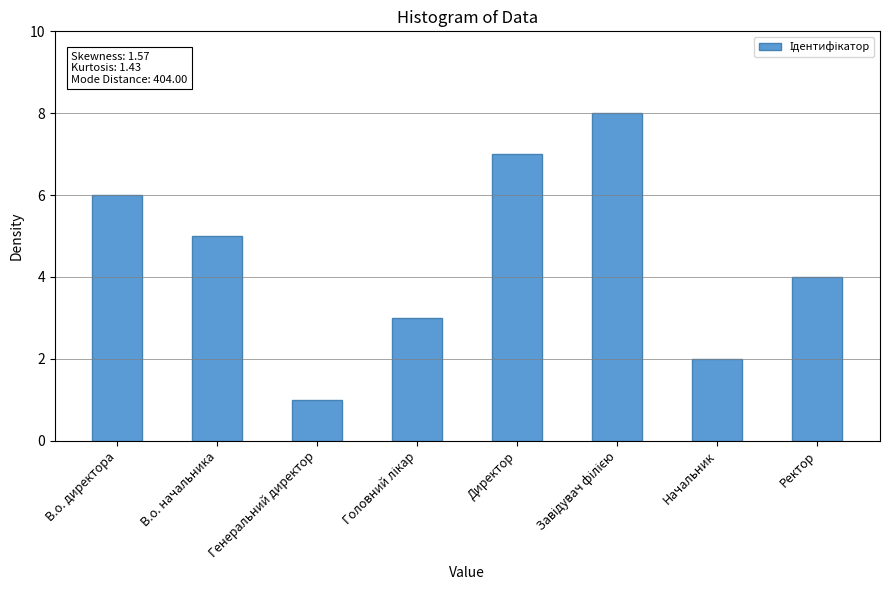

What is the value of the 7th bar from the left?

2